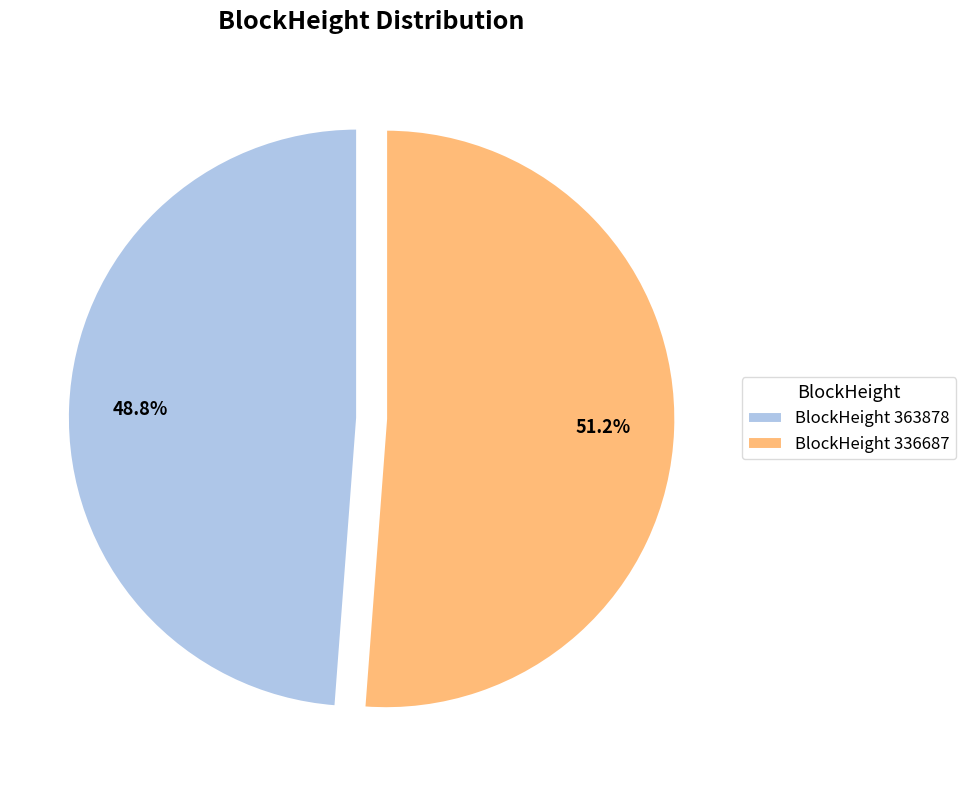

What is the smallest slice in the pie chart?

BlockHeight 363878